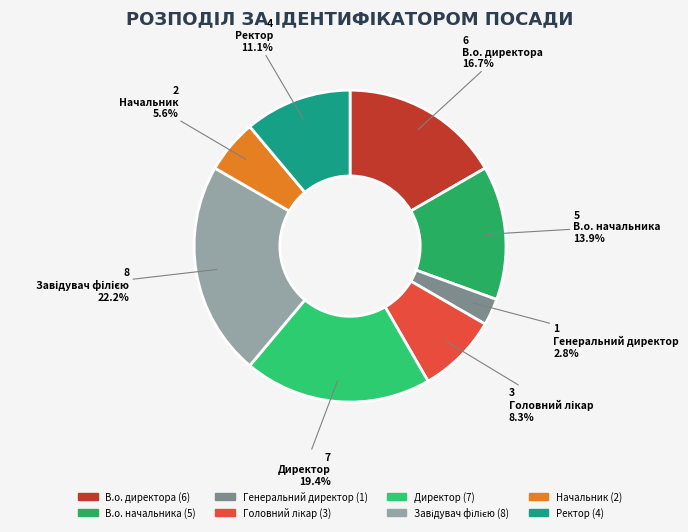

To the nearest percent, what is the difference between the largest and smallest slice percentages?

19%